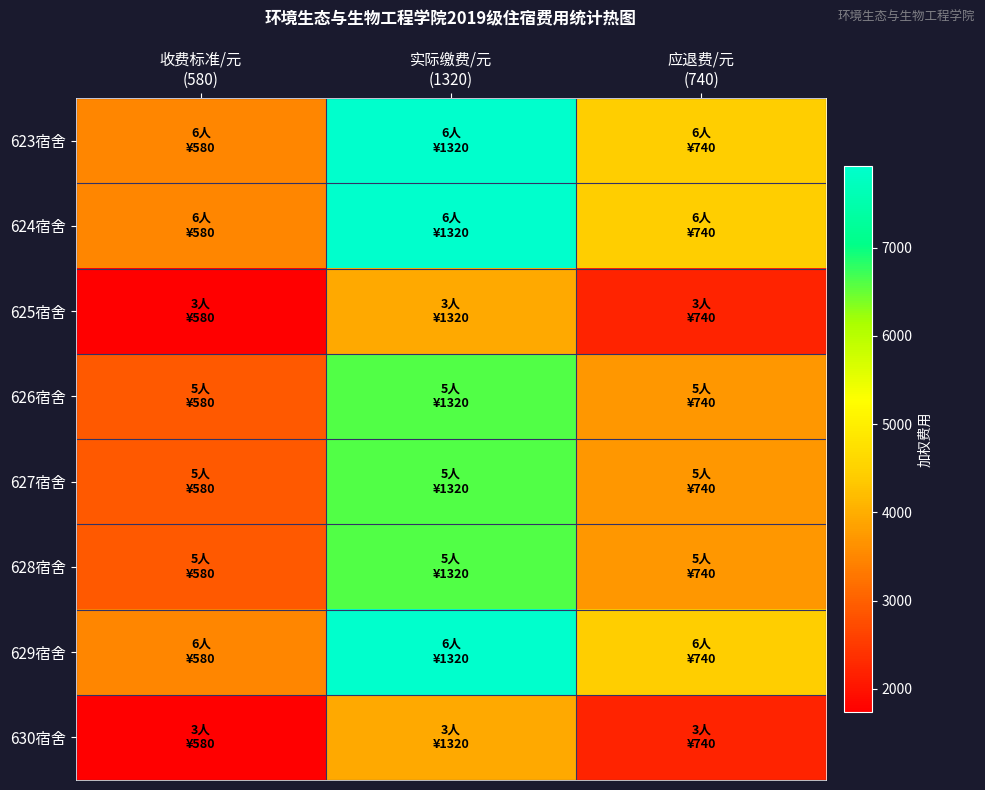

Which category has the lowest value across all series?

收费标准/元
(580)